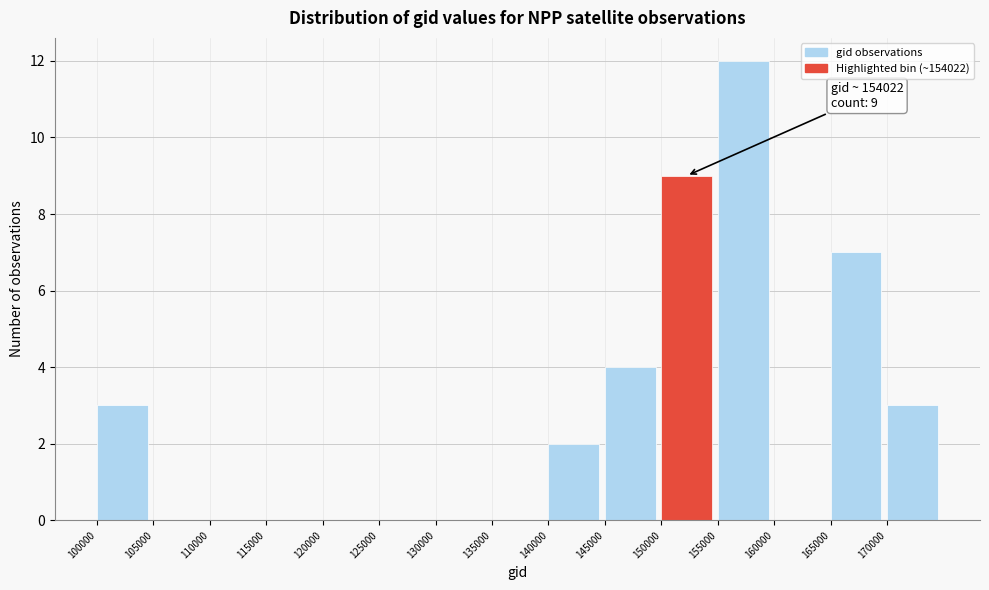

Over which range of the x-axis is the bar tallest?

155000 to 160000